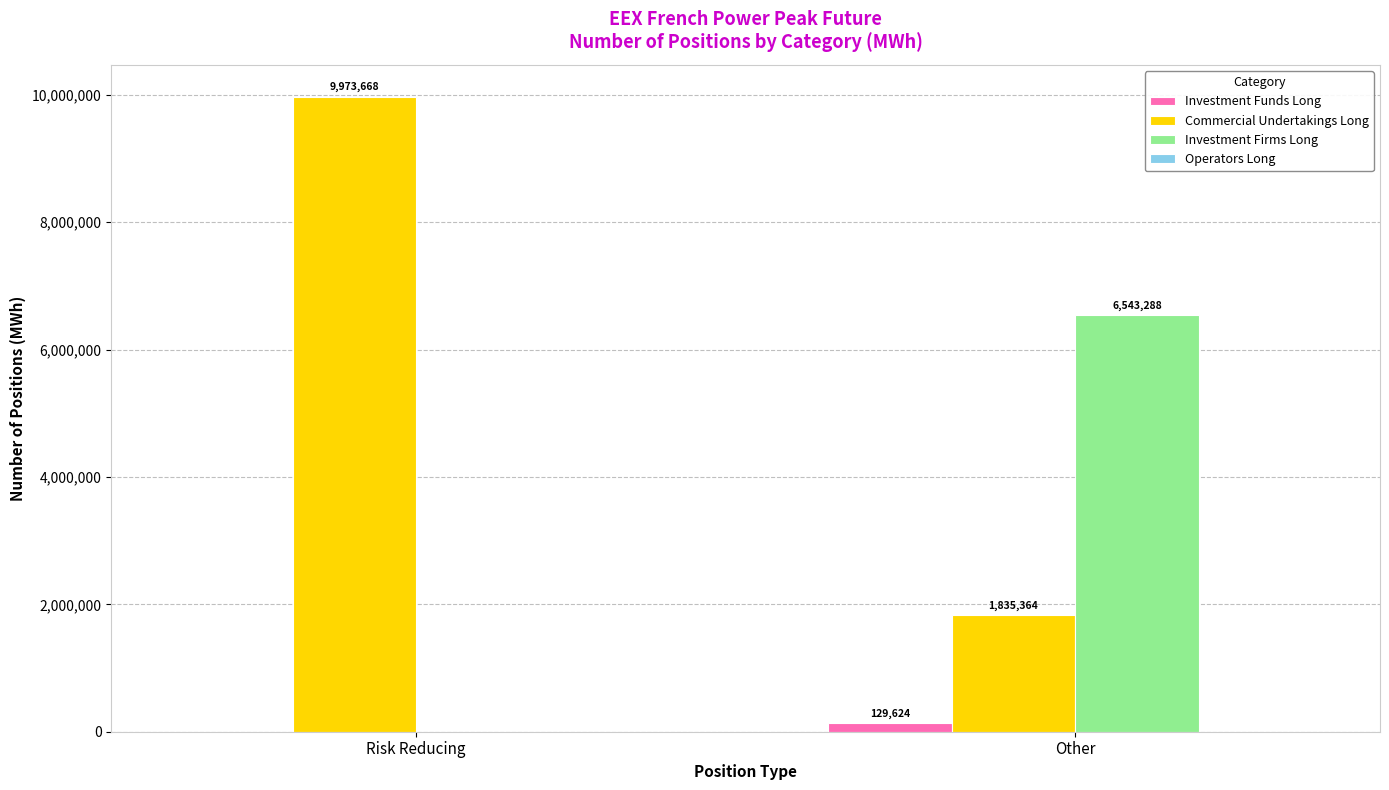

Which series has the largest total across all categories?

Commercial Undertakings Long